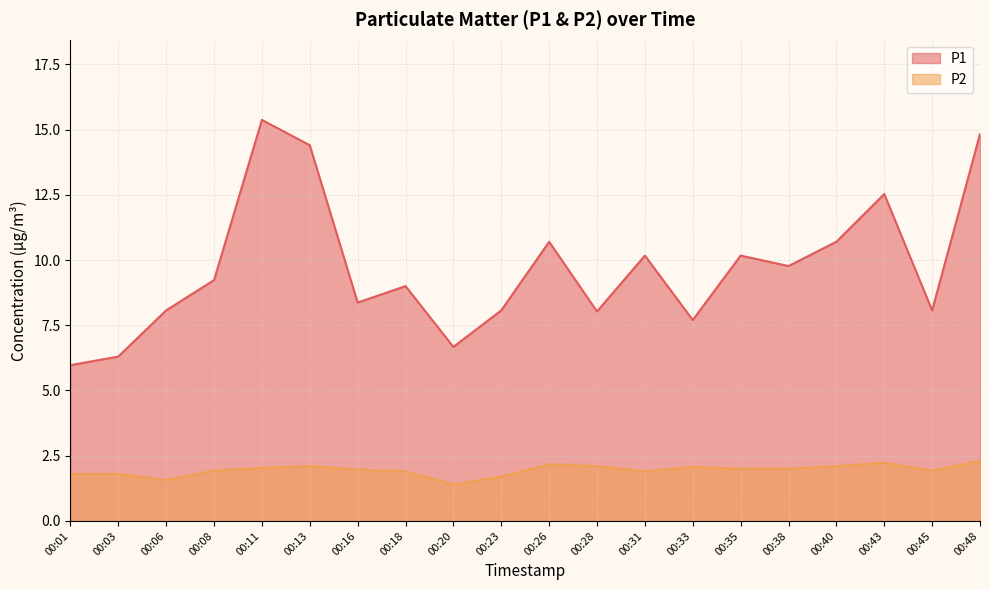

True or false: P2 and P1 intersect in this chart.

False